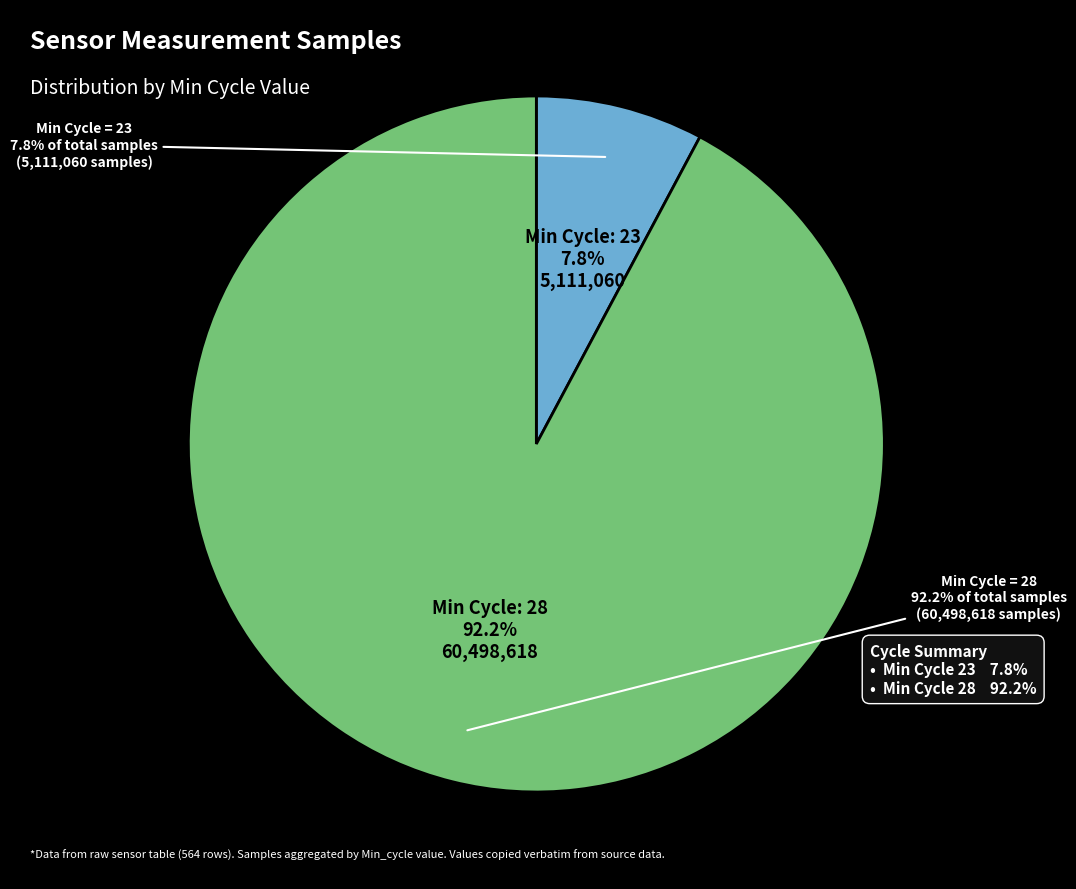

Approximately how many times larger is the value at 28 compared to 28?

1.0